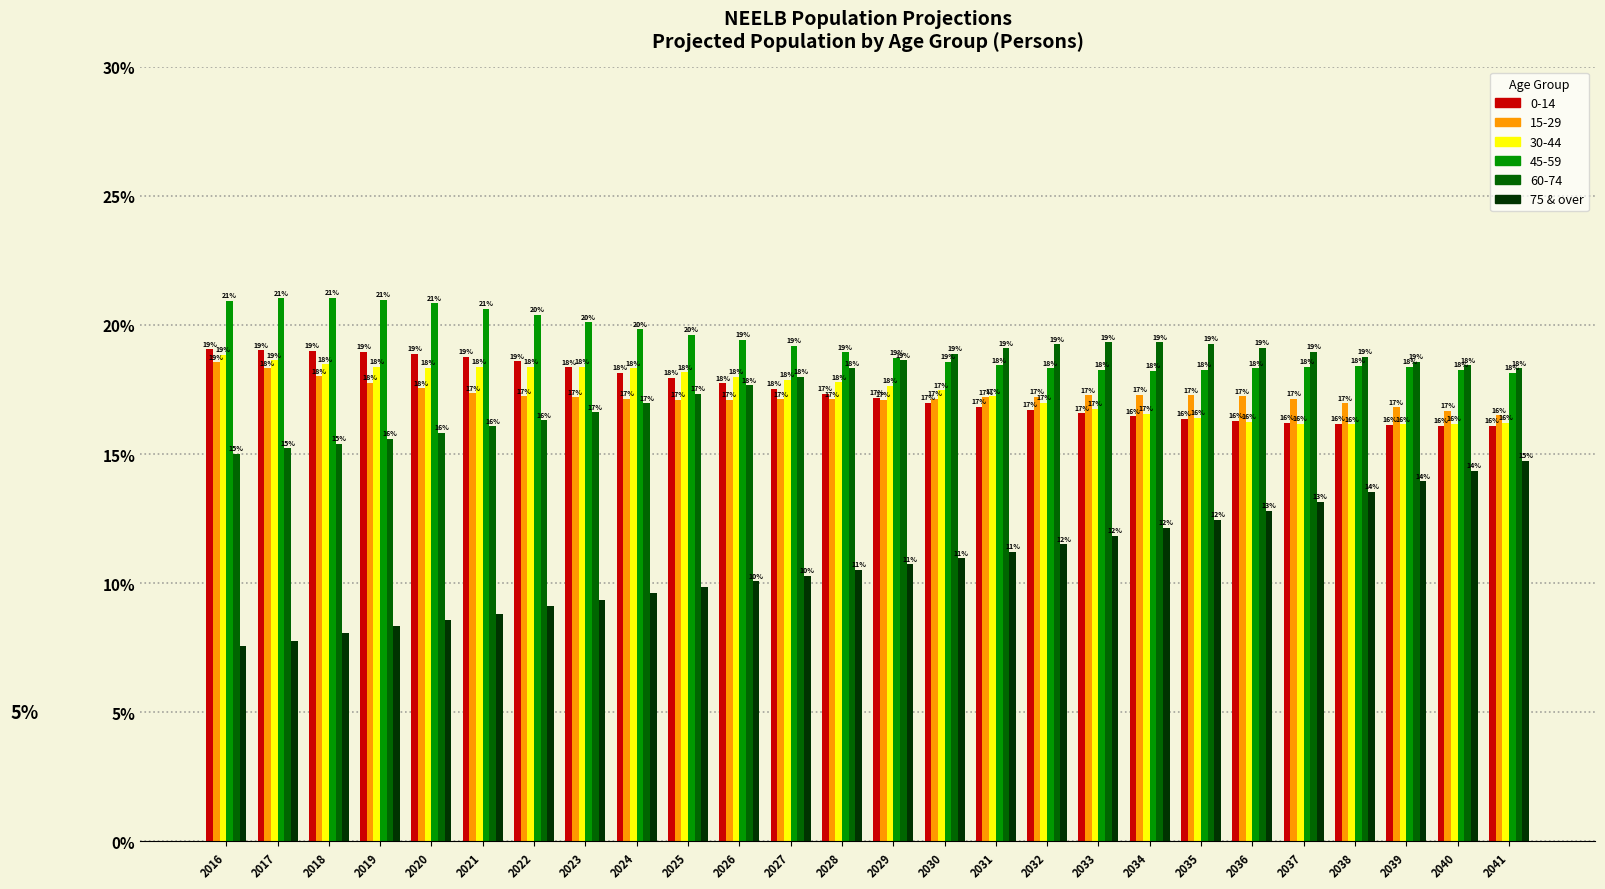

At which label does 30-44 reach its peak?

2016